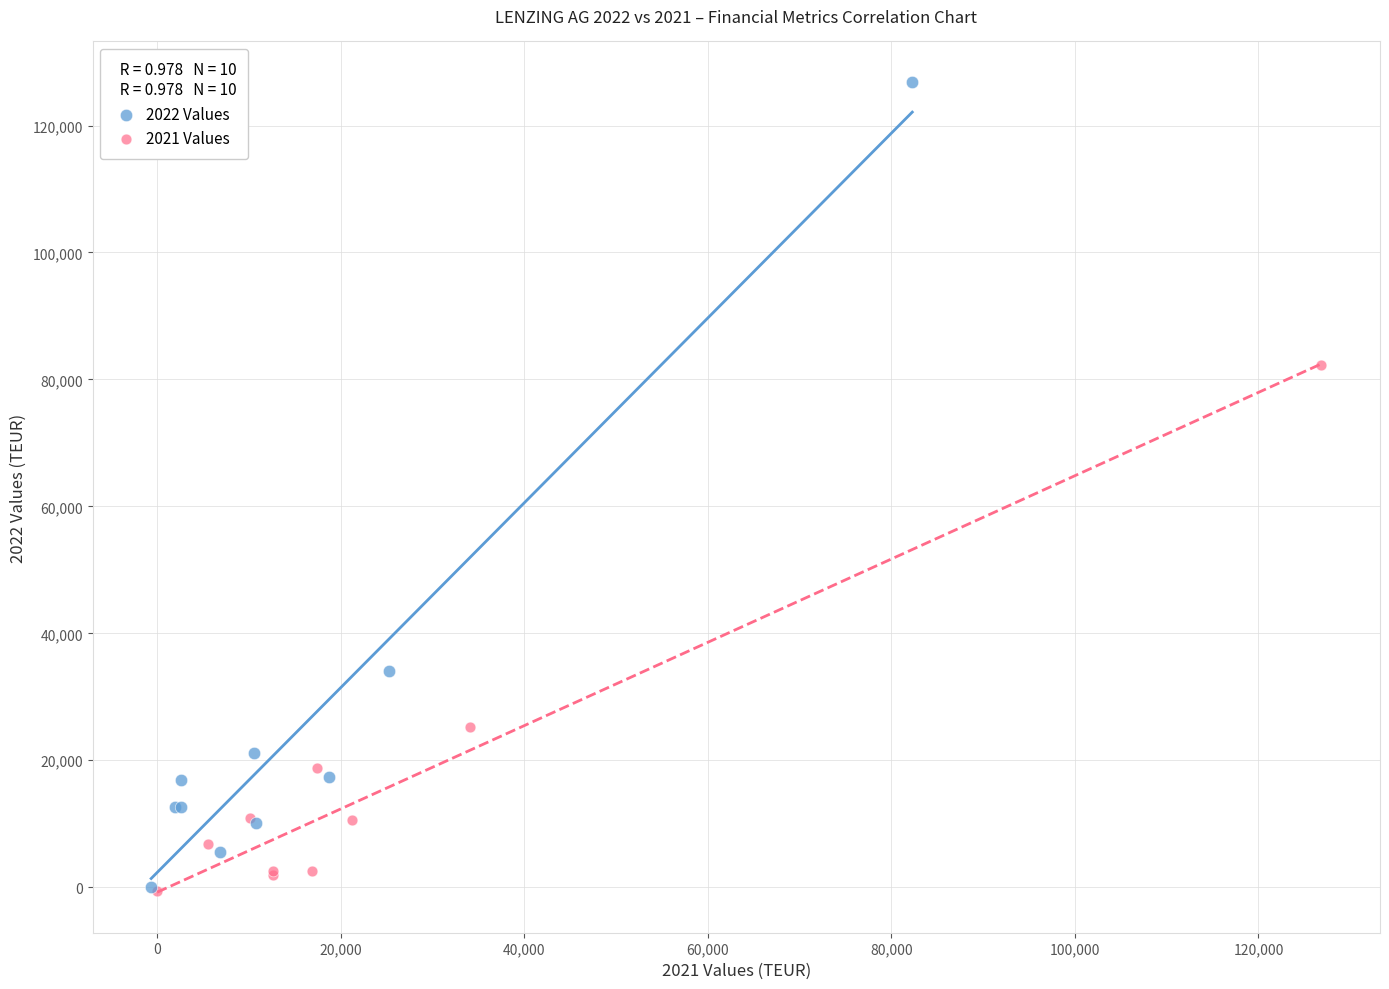

Which series contains the highest Y value?

2022 Values